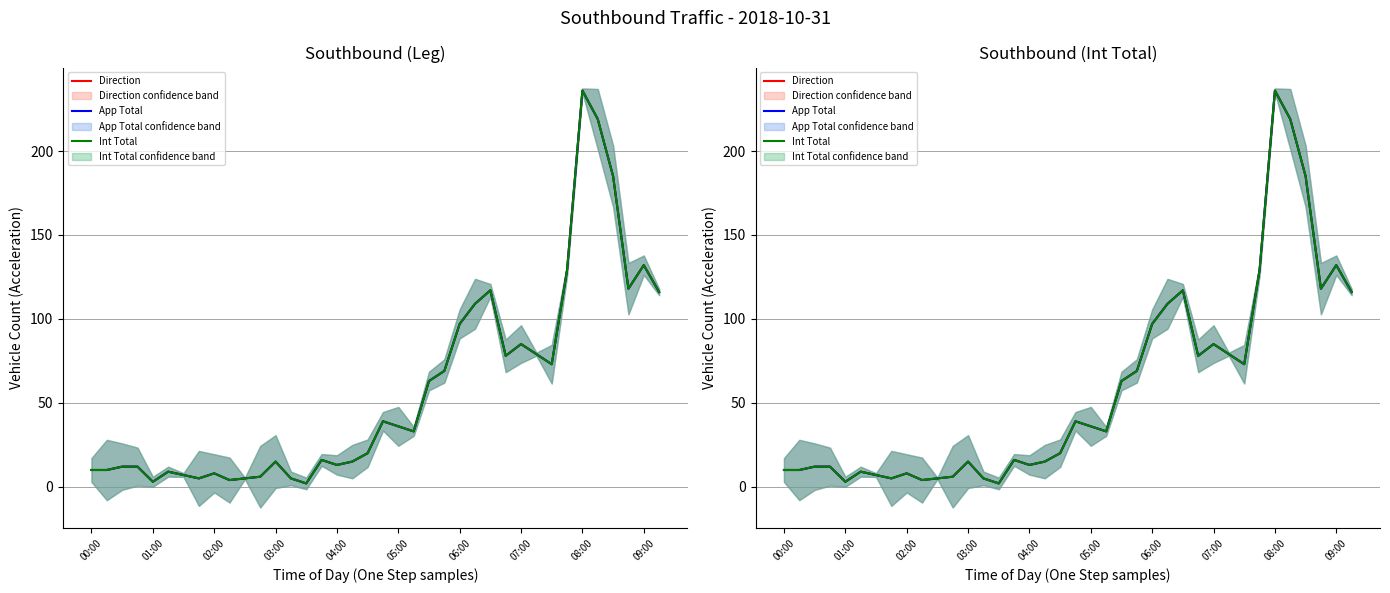

Reading right to left, extract all data points from this chart.

Direction: 116	132	118	185	219	236	129	73	79	85	78	117	109	97	69	63	33	36	39	20	15	13	16	2	5	15	6	5	4	8	5	7	9	3	12	12	10	10
App Total: 116	132	118	185	219	236	129	73	79	85	78	117	109	97	69	63	33	36	39	20	15	13	16	2	5	15	6	5	4	8	5	7	9	3	12	12	10	10
Int Total: 116	132	118	185	219	236	129	73	79	85	78	117	109	97	69	63	33	36	39	20	15	13	16	2	5	15	6	5	4	8	5	7	9	3	12	12	10	10